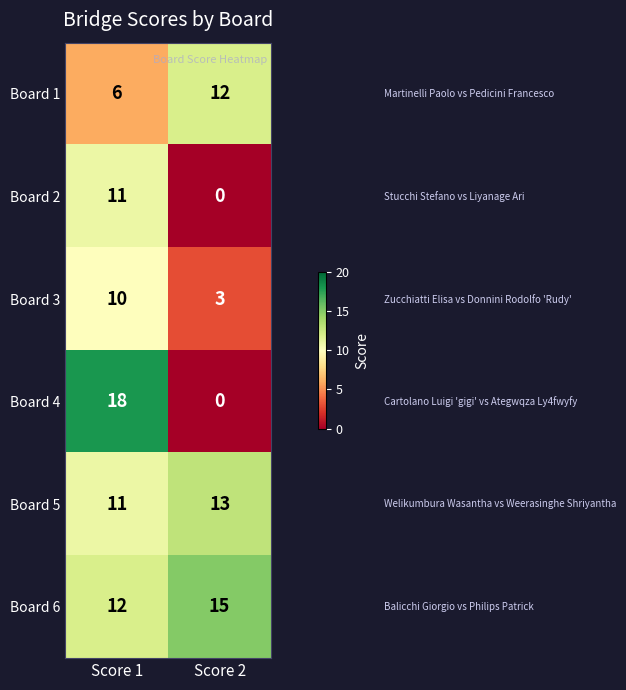

Rank the series by their maximum value, from lowest to highest.

Board 3, Board 2, Board 1, Board 5, Board 6, Board 4